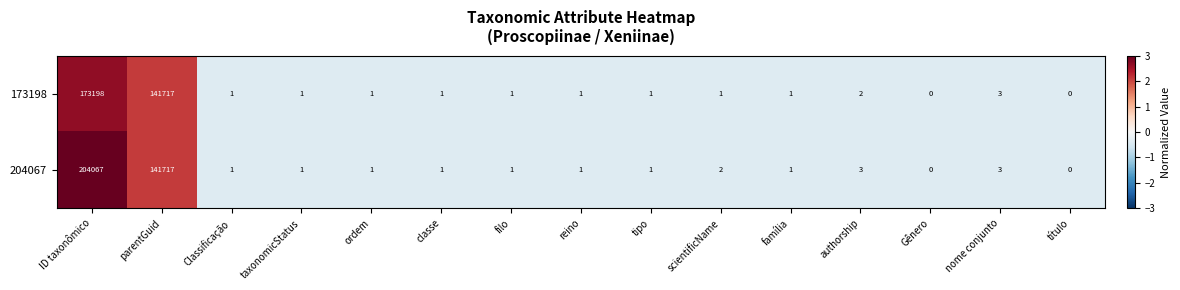

At which category does the chart reach its peak across all series?

ID taxonômico